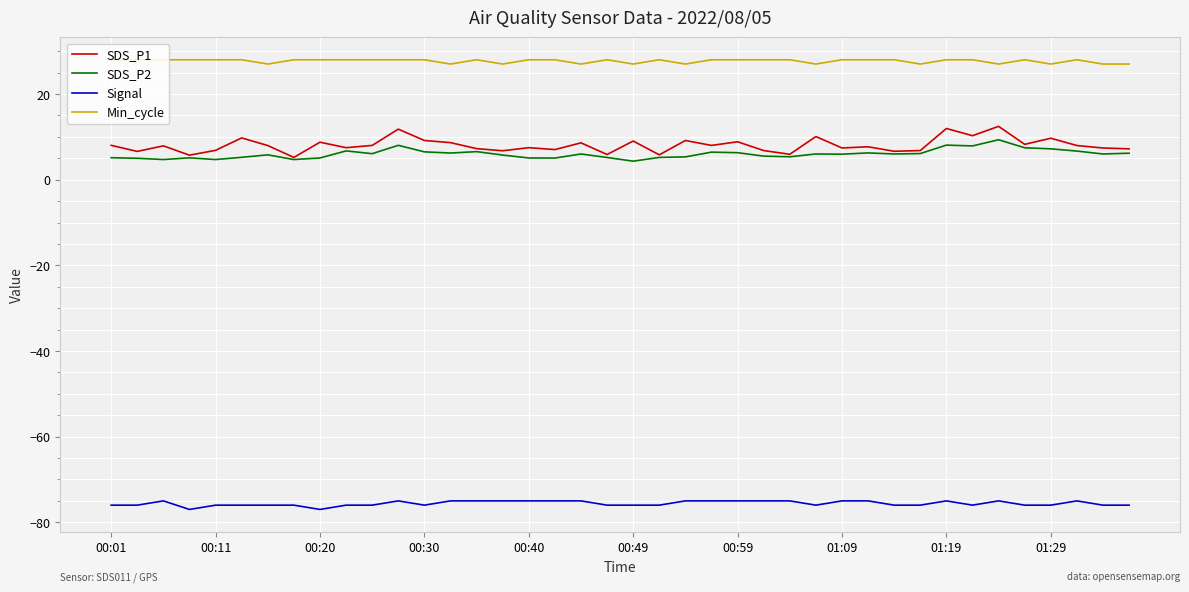

True or false: Min_cycle and SDS_P1 intersect in this chart.

False